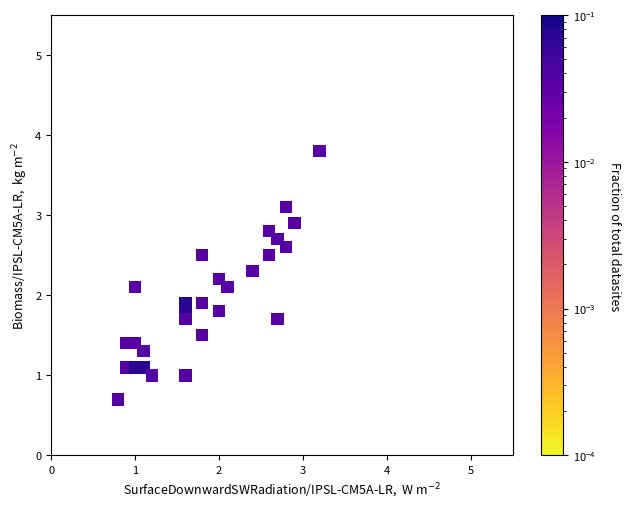

What is the range of X values (max minus min)?

2.4